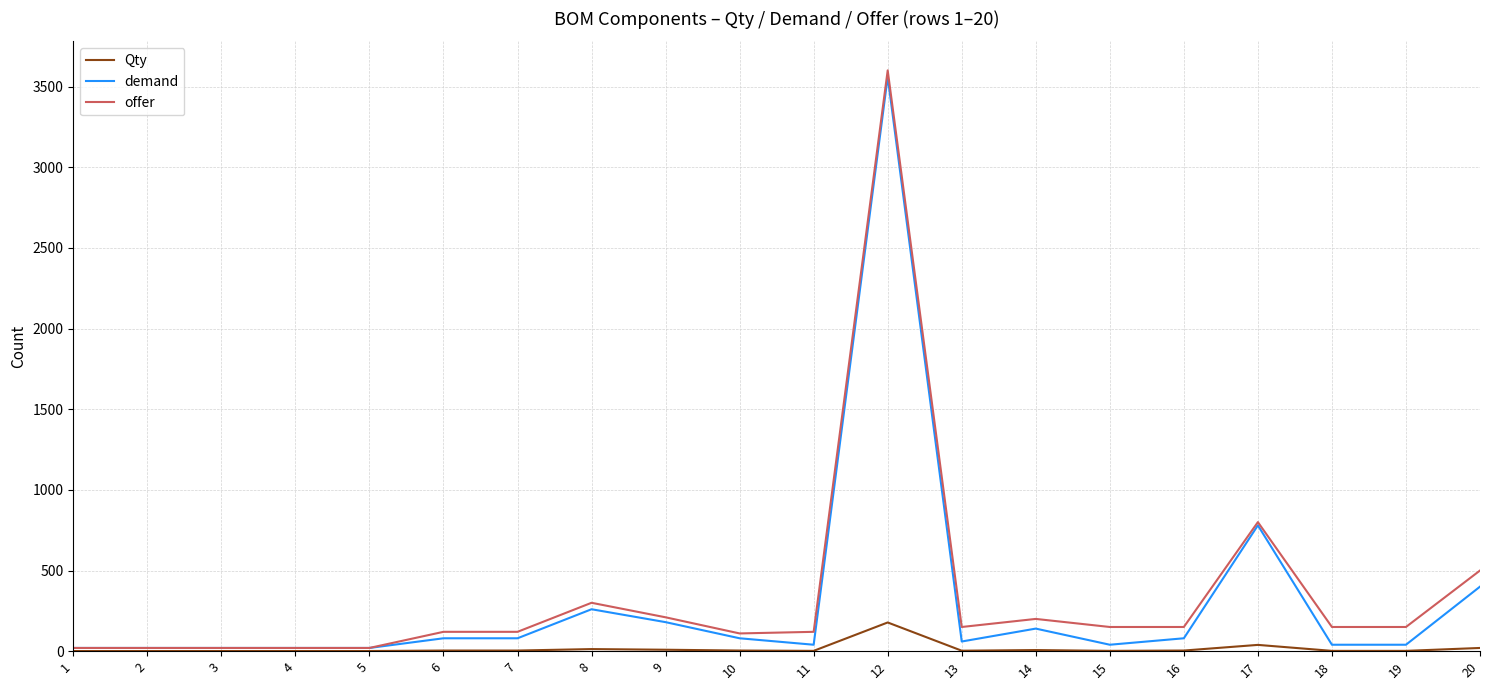

The value of demand at 20 is 400. True or false?

True